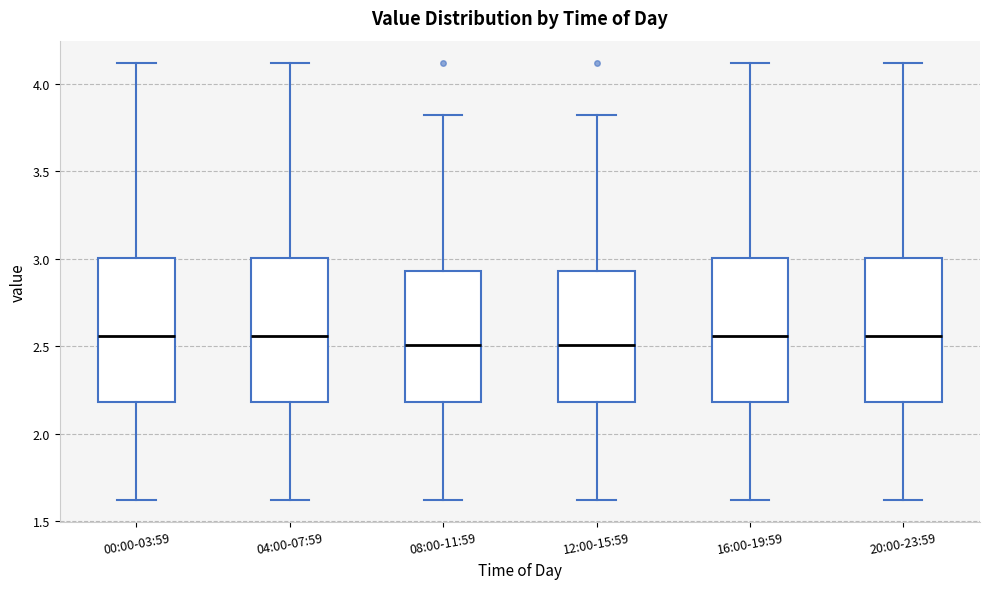

Reading left to right, transcribe this box plot: for each box, give where its median line is, the range the box spans, and where its two whiskers end, as read against the y-axis. The values are not printed on the chart, so give them approximately, as read against the axis.

00:00-03:59: median 2.55, box 2.20 to 3.00, whiskers 1.60 to 4.10
04:00-07:59: median 2.55, box 2.20 to 3.00, whiskers 1.60 to 4.10
08:00-11:59: median 2.50, box 2.20 to 2.95, whiskers 1.60 to 3.80
12:00-15:59: median 2.50, box 2.20 to 2.95, whiskers 1.60 to 3.80
16:00-19:59: median 2.55, box 2.20 to 3.00, whiskers 1.60 to 4.10
20:00-23:59: median 2.55, box 2.20 to 3.00, whiskers 1.60 to 4.10